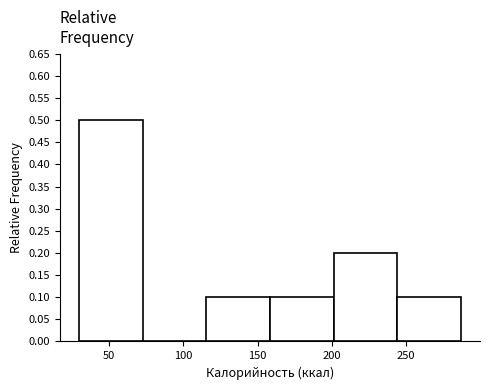

How tall is the bar that spans 200 to 245 on the x-axis? Neither the bar edges nor the heights are printed on the chart, so give them approximately, as read against the axes.

0.2